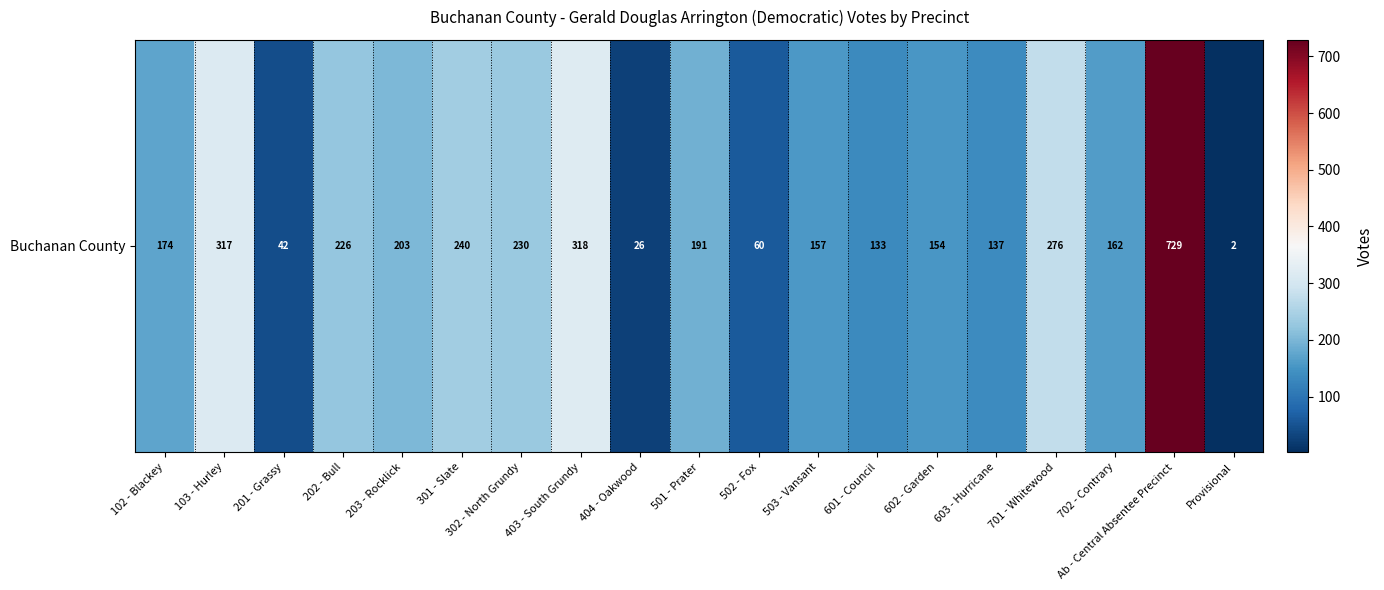

Approximately how many times larger is the value at 602 - Garden compared to Provisional?

77.0